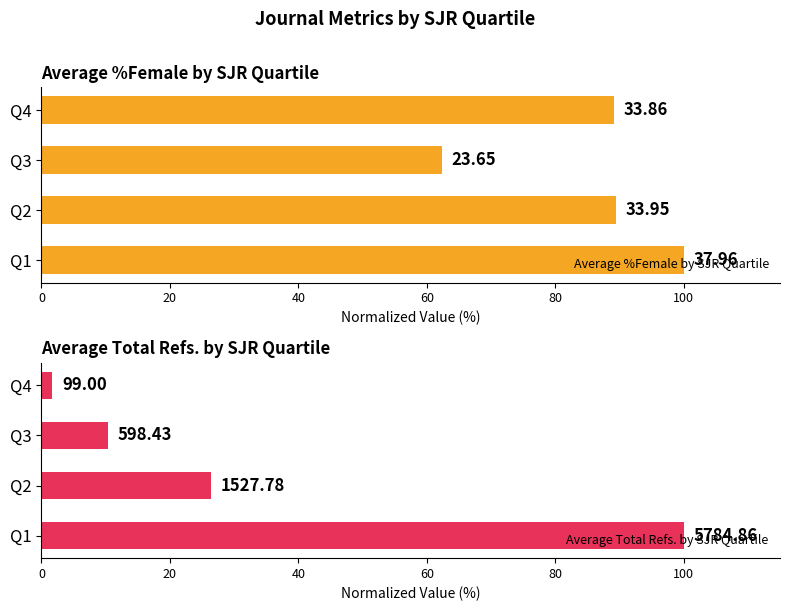

What is the value of the Average Total Refs. by SJR Quartile bar at the 1st from the left?

100.0